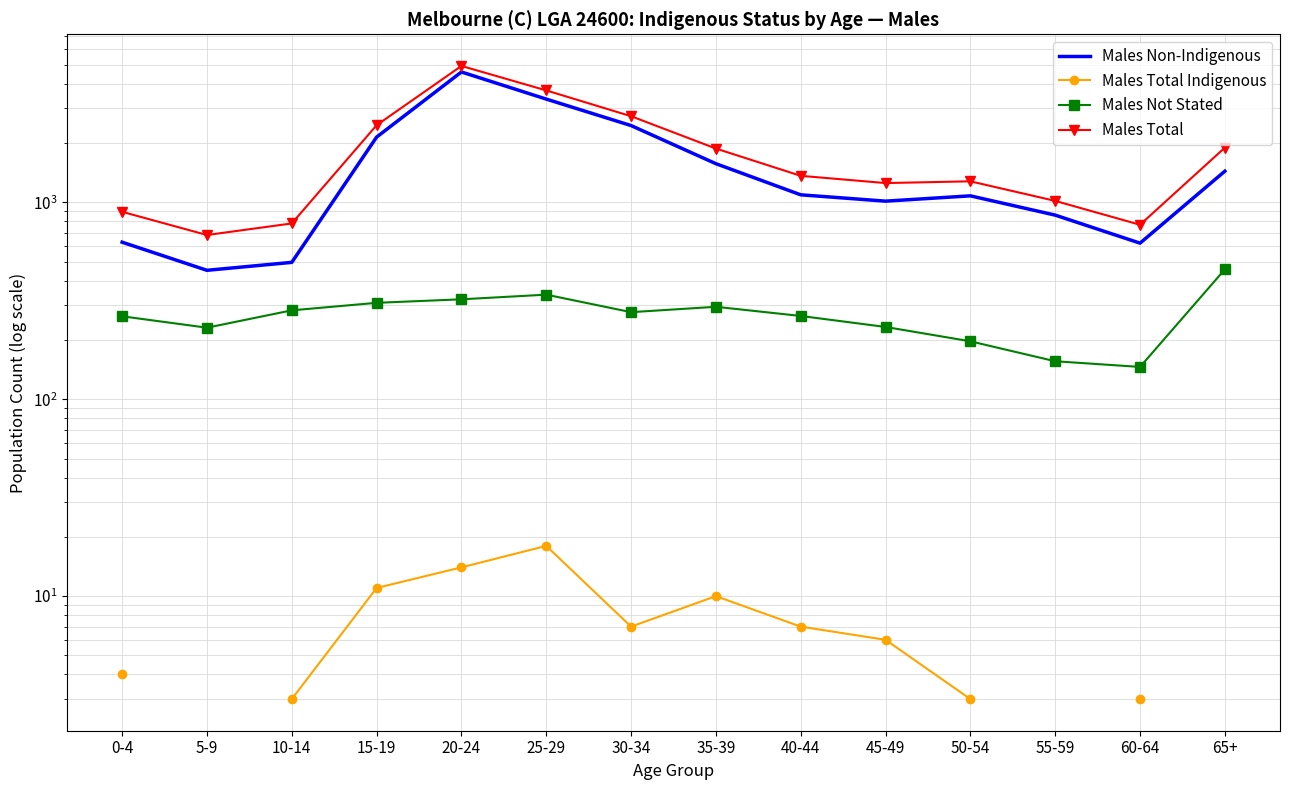

How many interior local peaks does the Males Total Indigenous series have?

2